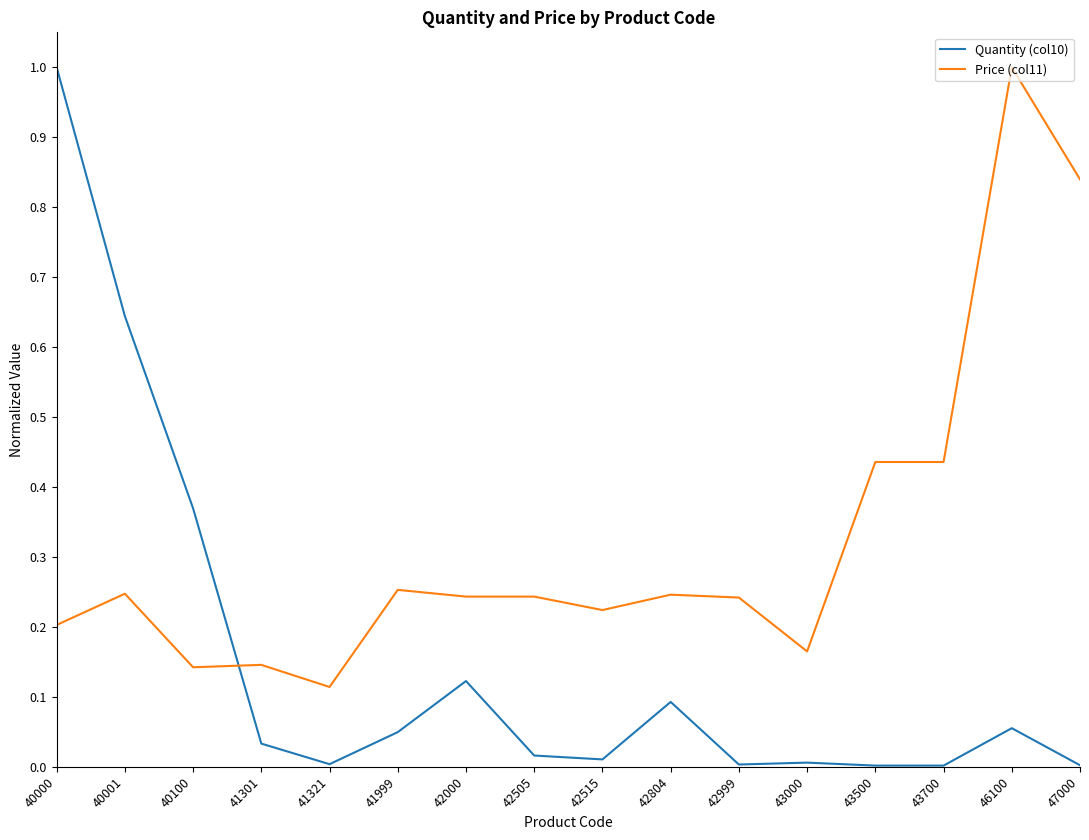

At which category does Quantity (col10) reach its first local valley?

41321